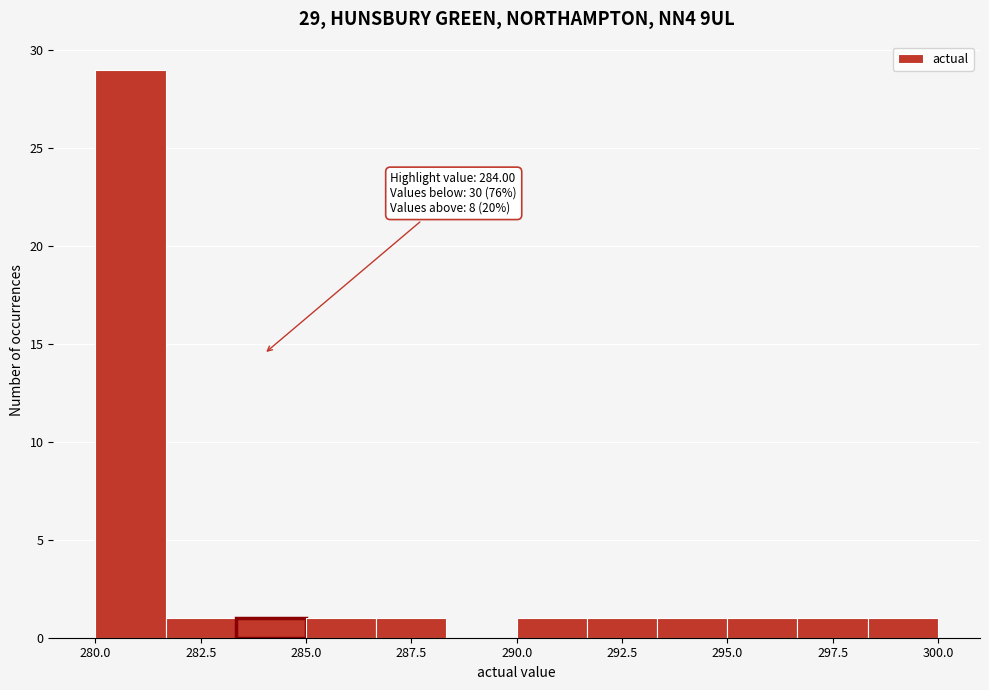

Read against the x-axis, roughly where is the centre of the tallest bar?

281.0